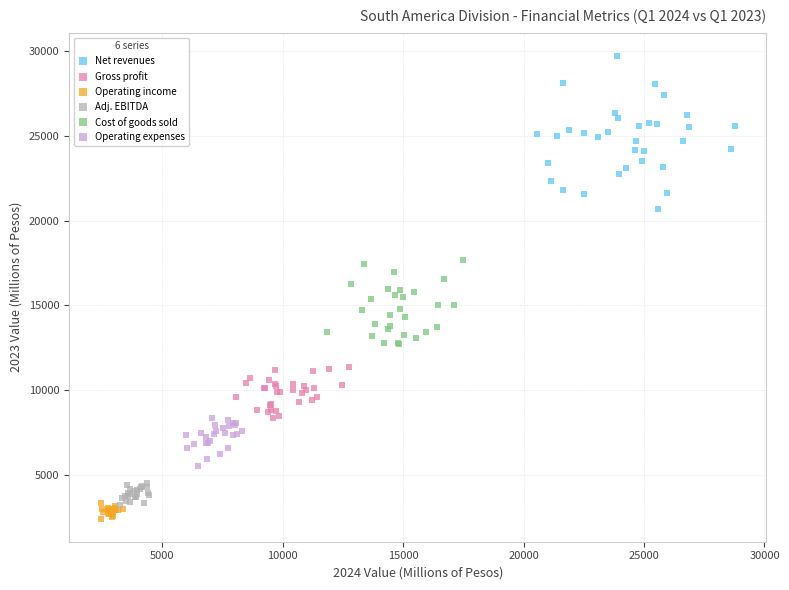

Which series has the largest Y range (max minus min)?

Net revenues